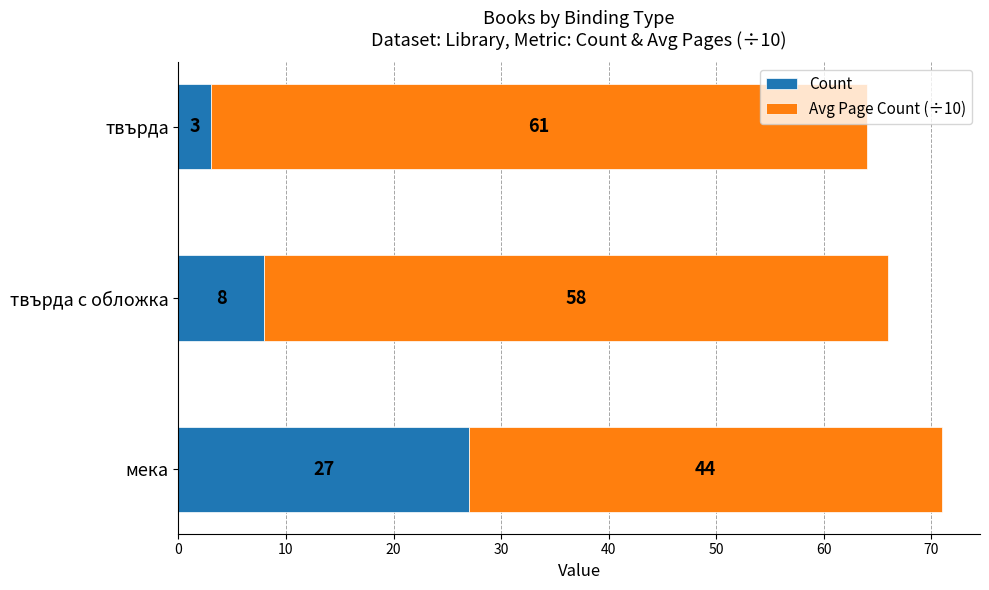

What is the approximate value of Count at твърда с обложка?

8